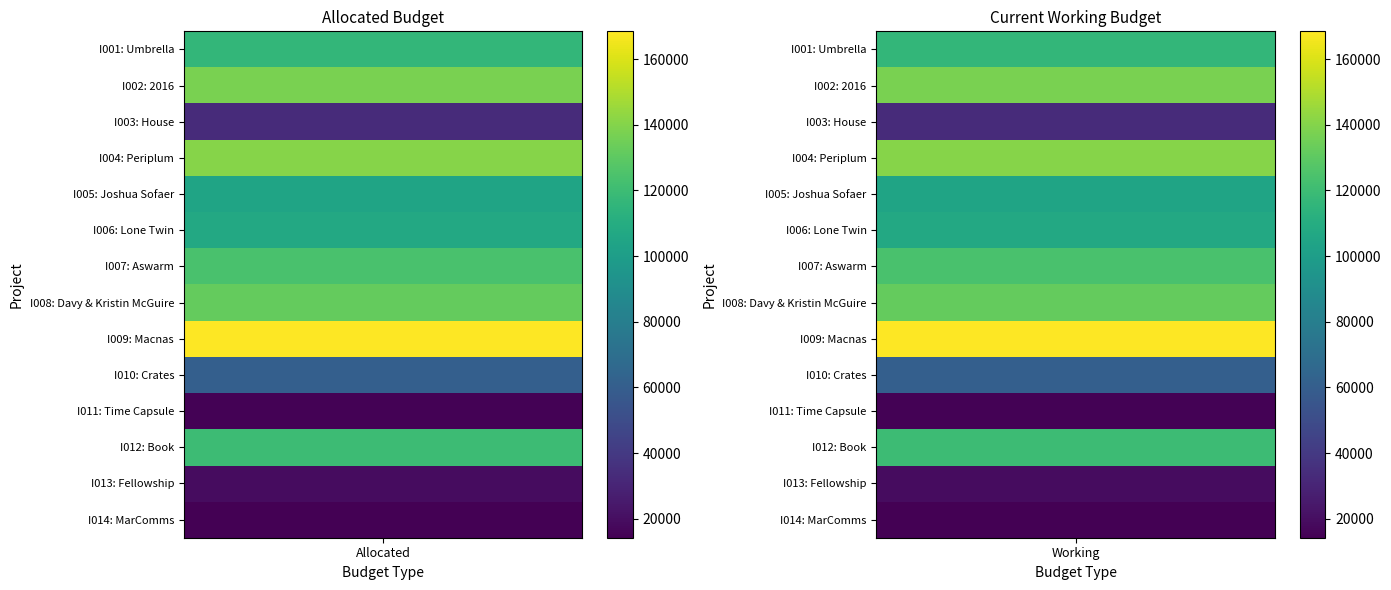

At which category is the sum across all series the highest?

Macnas